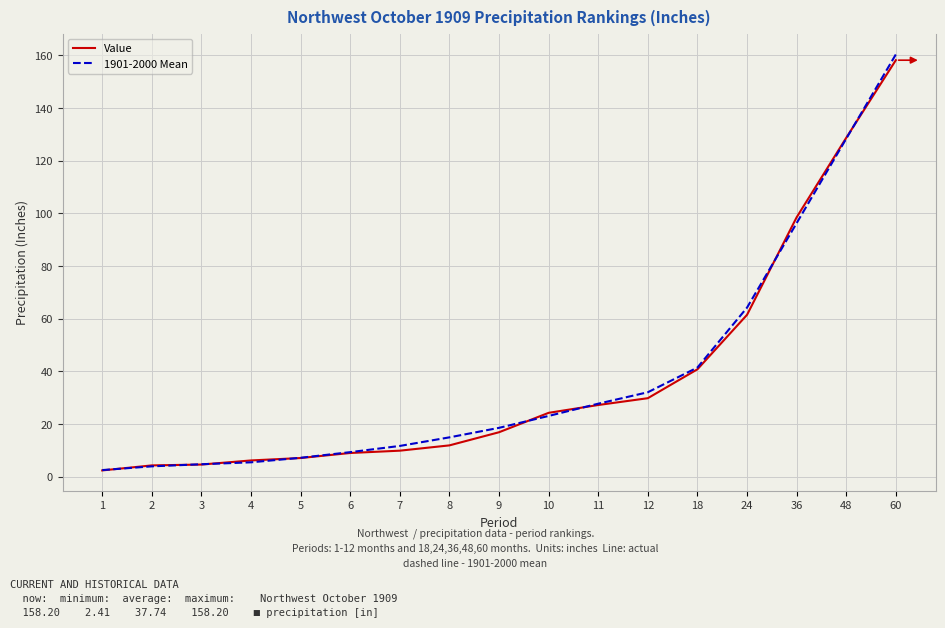

What is the difference between the second highest and minimum values in the Value series?

126.3